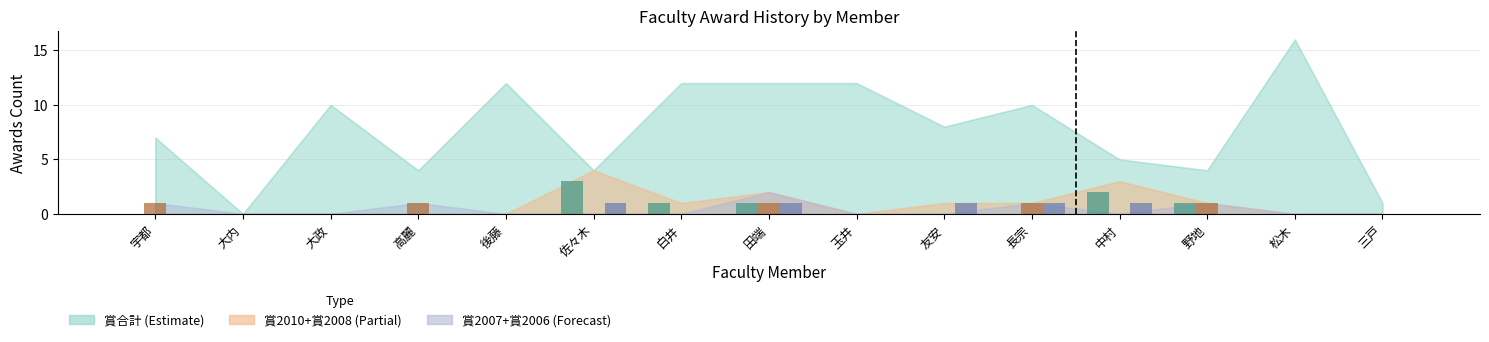

What is the greatest value displayed?

3